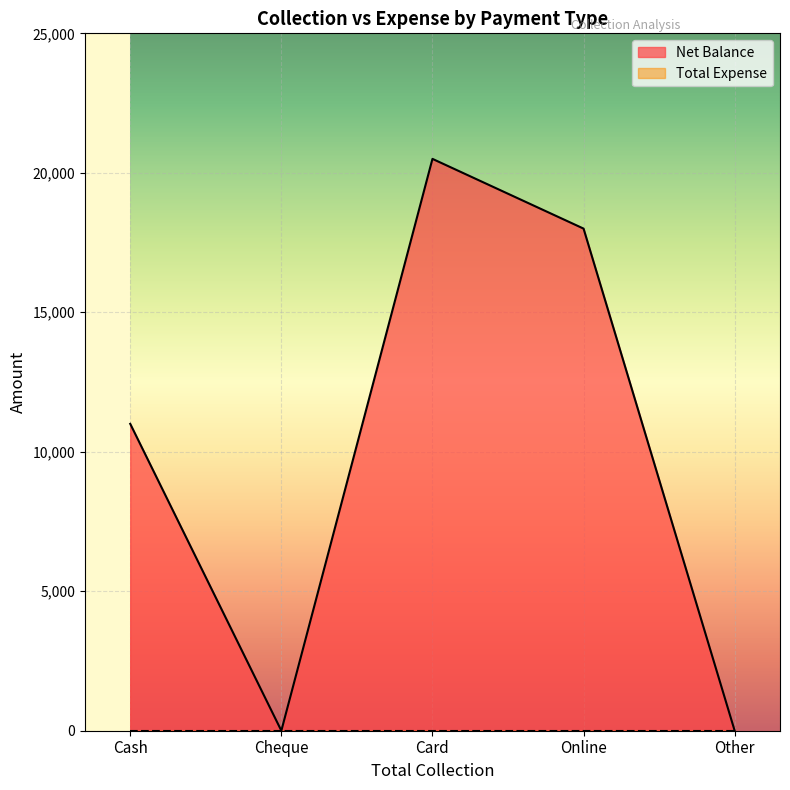

The value at Card is 20500. True or false?

True